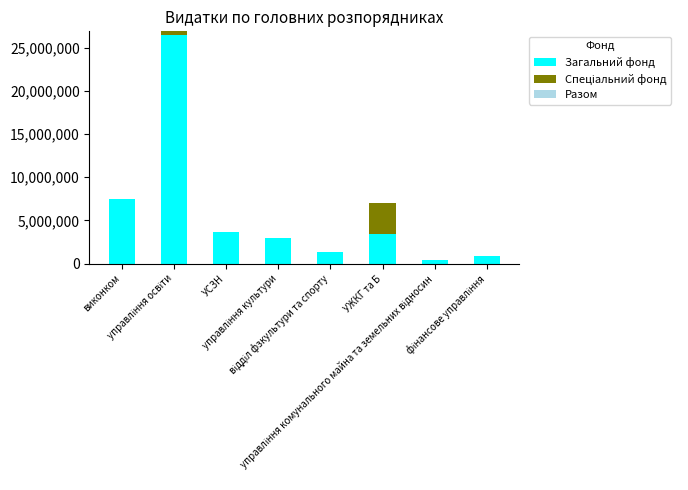

What is the highest value of the Загальний фонд series?

26429809